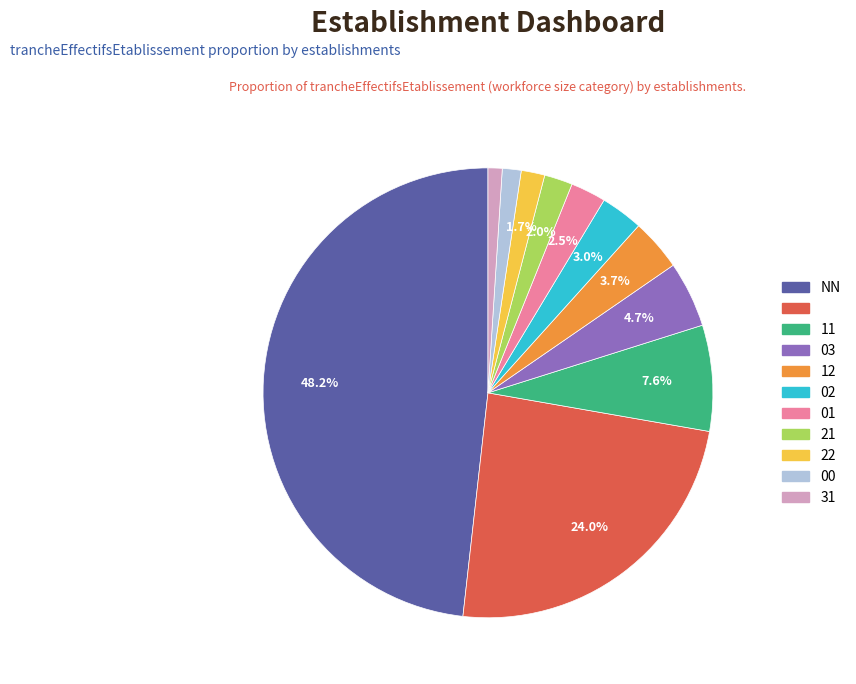

Is there any slice that represents more than half of the pie?

No